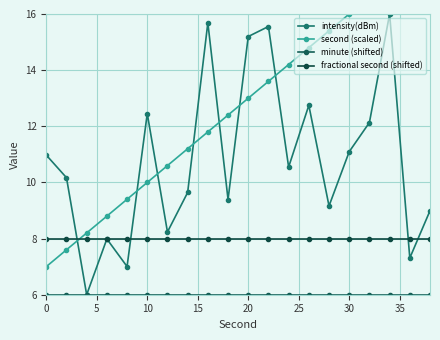

What is the minimum value for intensity(dBm)?

6.0